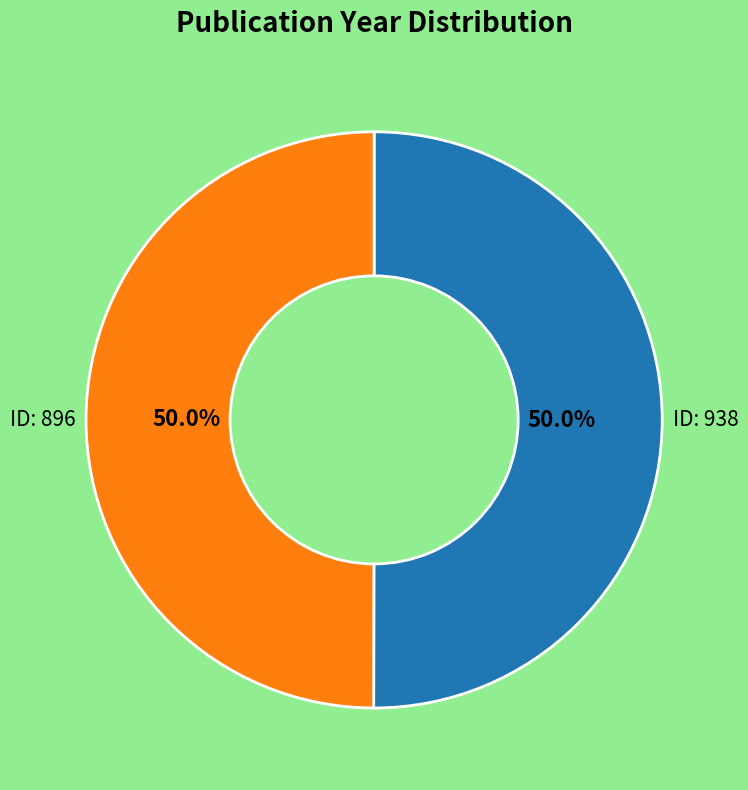

How many segments does this pie chart have?

2